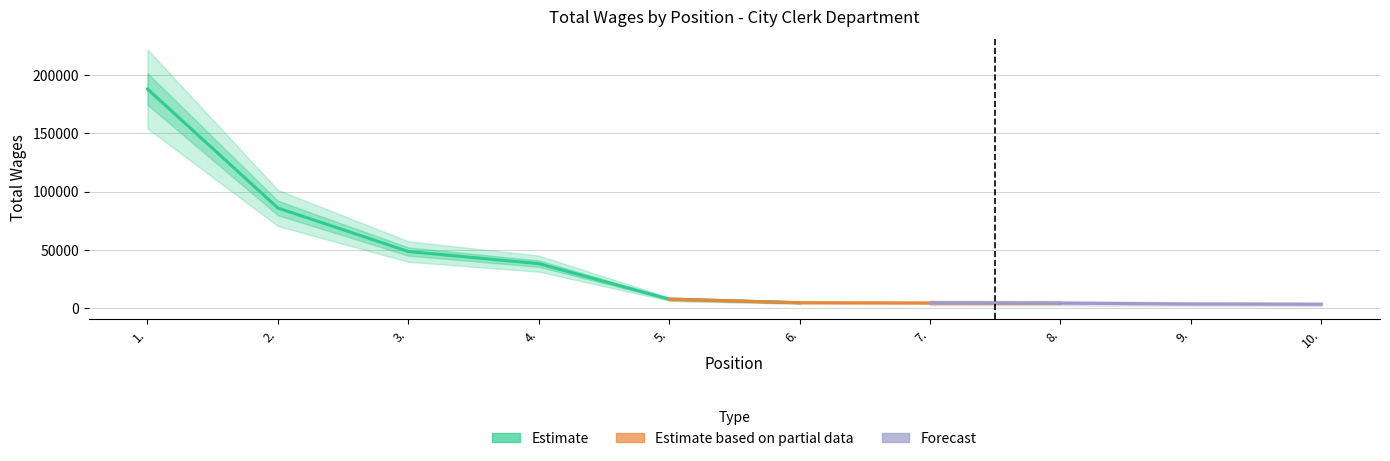

What is the approximate value at 2., to the nearest 50?

86000